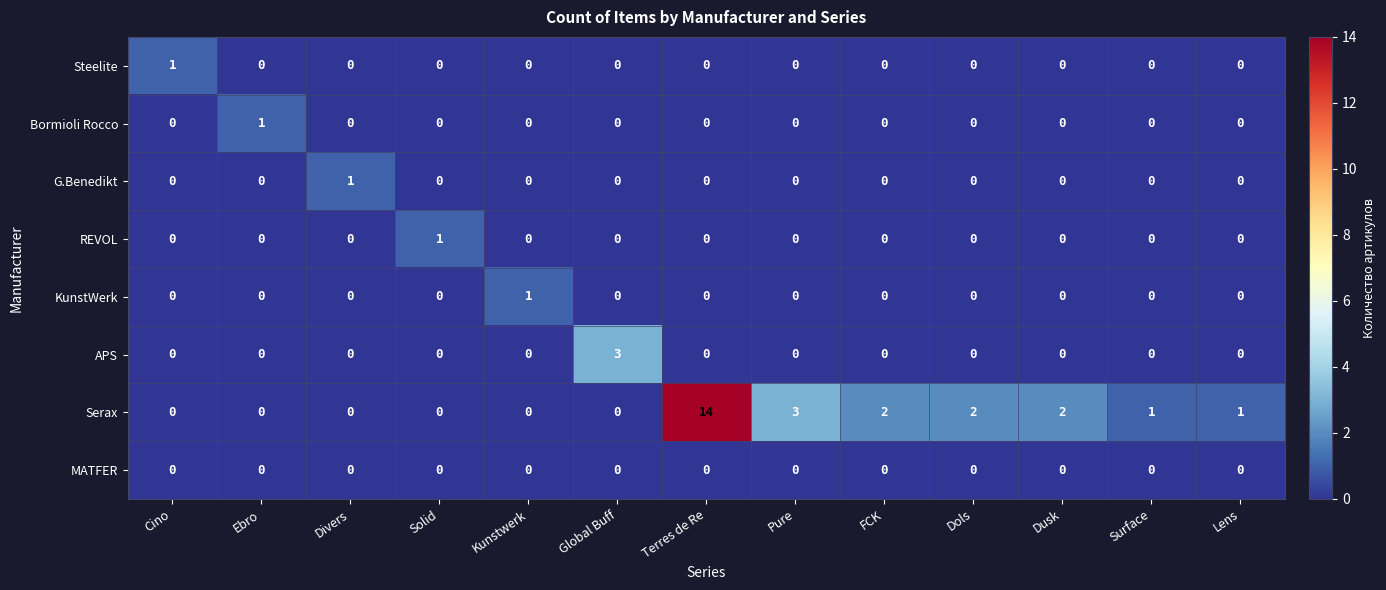

What is the greatest value displayed?

14